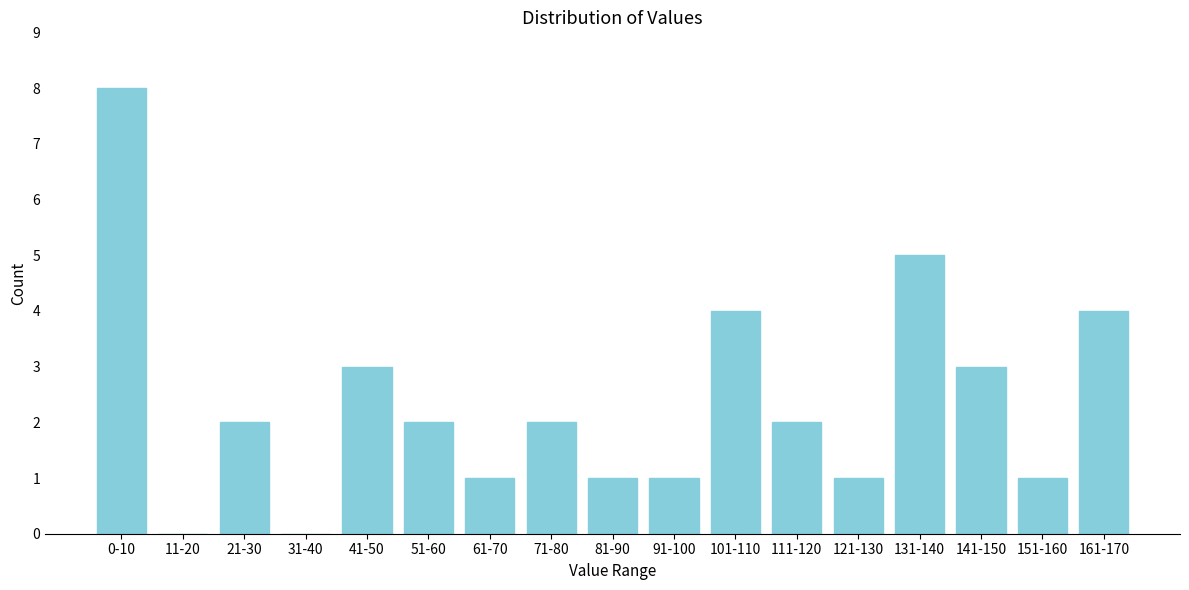

Reading right to left, what are all the values shown in this chart?

161-170=4	151-160=1	141-150=3	131-140=5	121-130=1	111-120=2	101-110=4	91-100=1	81-90=1	71-80=2	61-70=1	51-60=2	41-50=3	31-40=0	21-30=2	11-20=0	0-10=8